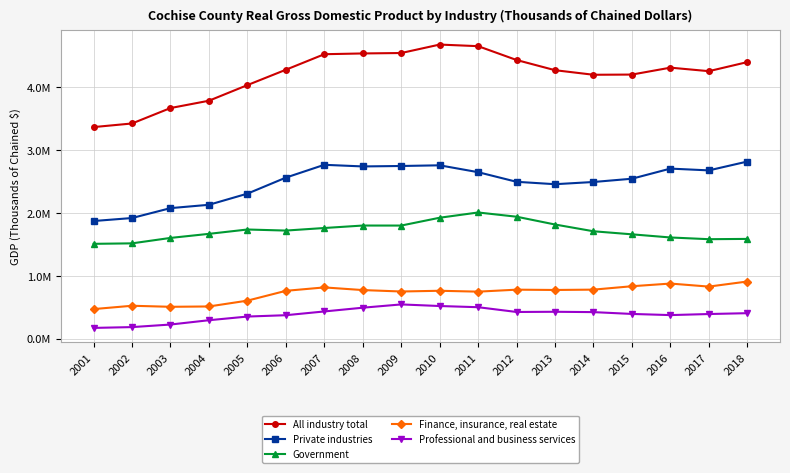

How many values in the All industry total series are below 4282368?

9